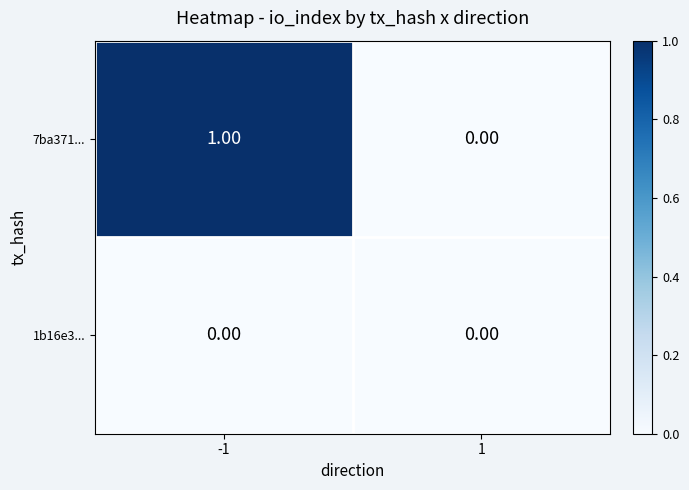

List the series in order of their peak value, highest first.

7ba371..., 1b16e3...